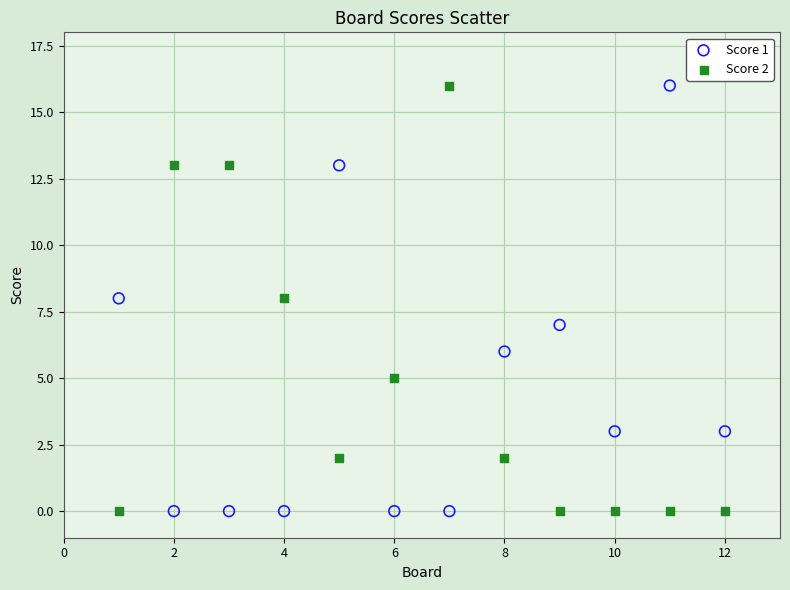

What is the X range (max minus min) for the scatter plot?

11